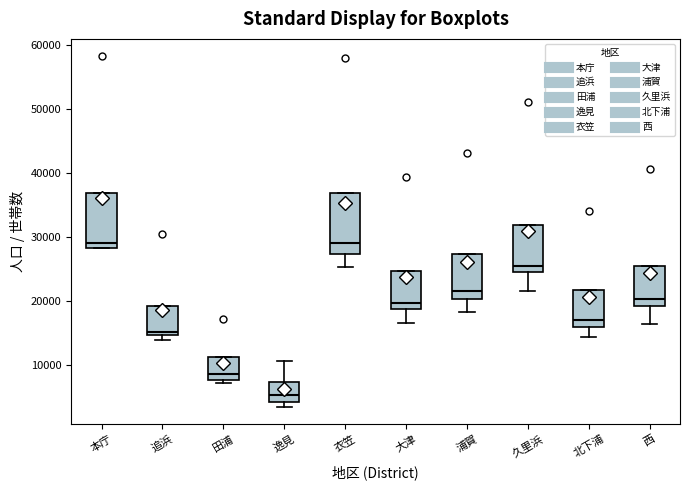

Reading left to right, transcribe this box plot: for each box, give where its median line is, the range the box spans, and where its two whiskers end, as read against the y-axis. The values are not printed on the chart, so give them approximately, as read against the axis.

本庁: median 29000, box 28000 to 37000, whiskers 28000 to 37000
追浜: median 15000 (just above the box's lower edge), box 15000 to 19000, whiskers 14000 to 19000
田浦: median 9000, box 8000 to 11000, whiskers 7000 to 11000
逸見: median 5000, box 4000 to 7000, whiskers 4000 (just below the box's lower edge) to 11000
衣笠: median 29000, box 27000 to 37000, whiskers 25000 to 37000
大津: median 20000, box 19000 to 25000, whiskers 17000 to 25000
浦賀: median 22000, box 20000 to 27000, whiskers 18000 to 27000
久里浜: median 26000, box 25000 to 32000, whiskers 22000 to 32000
北下浦: median 17000, box 16000 to 22000, whiskers 14000 to 22000
西: median 20000, box 19000 to 25000, whiskers 16000 to 25000